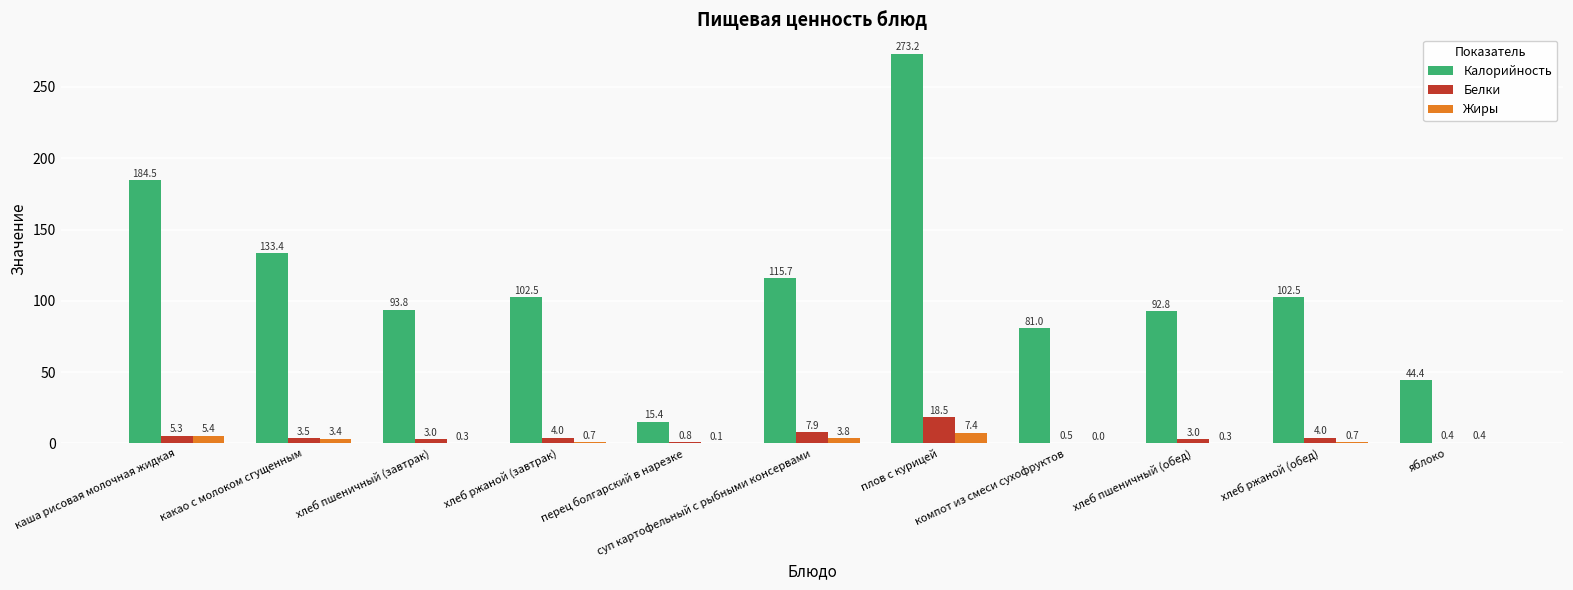

What is the maximum value shown in the chart?

273.2